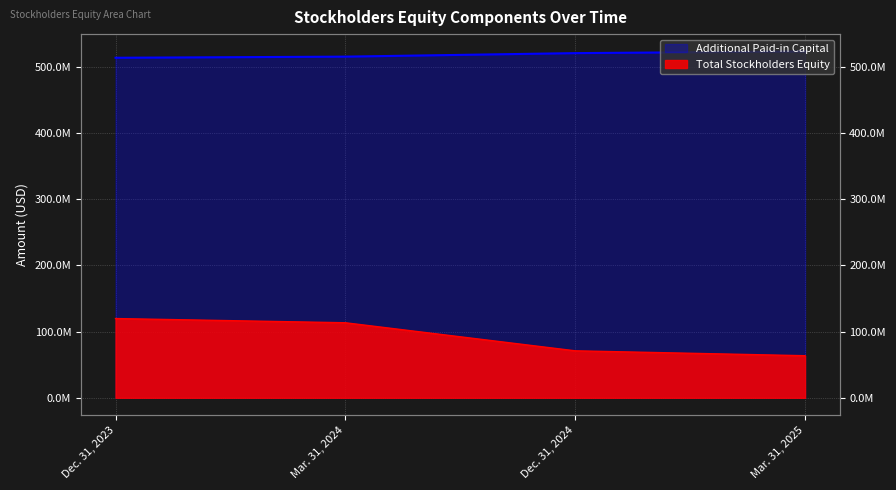

What is the difference between the highest and lowest values at Dec. 31, 2024?

450013502